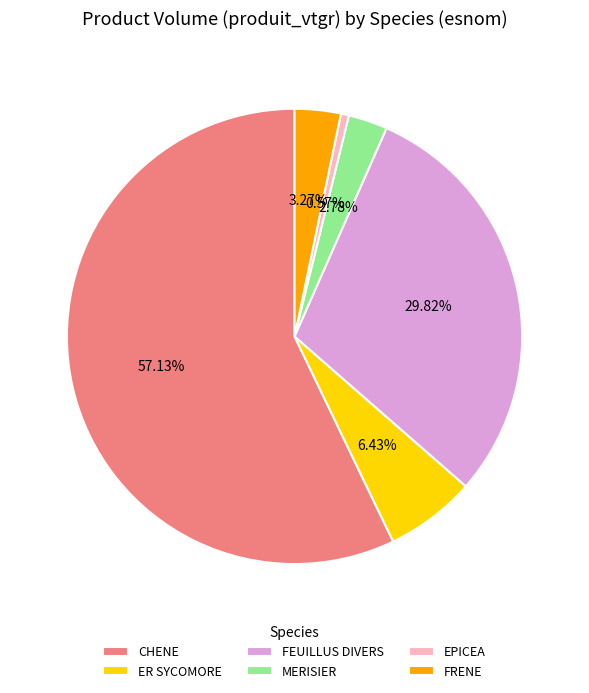

How many slices are in this pie chart?

6